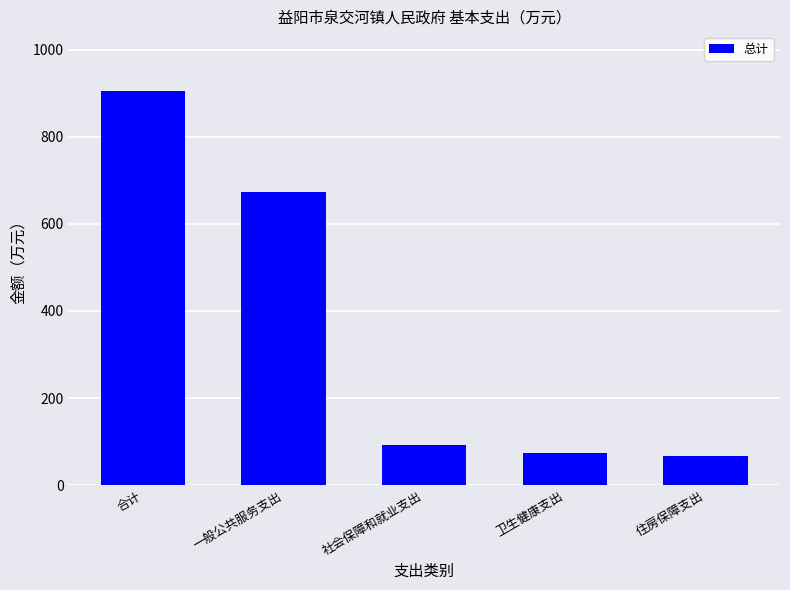

Between 社会保障和就业支出 and 卫生健康支出, which is larger?

社会保障和就业支出